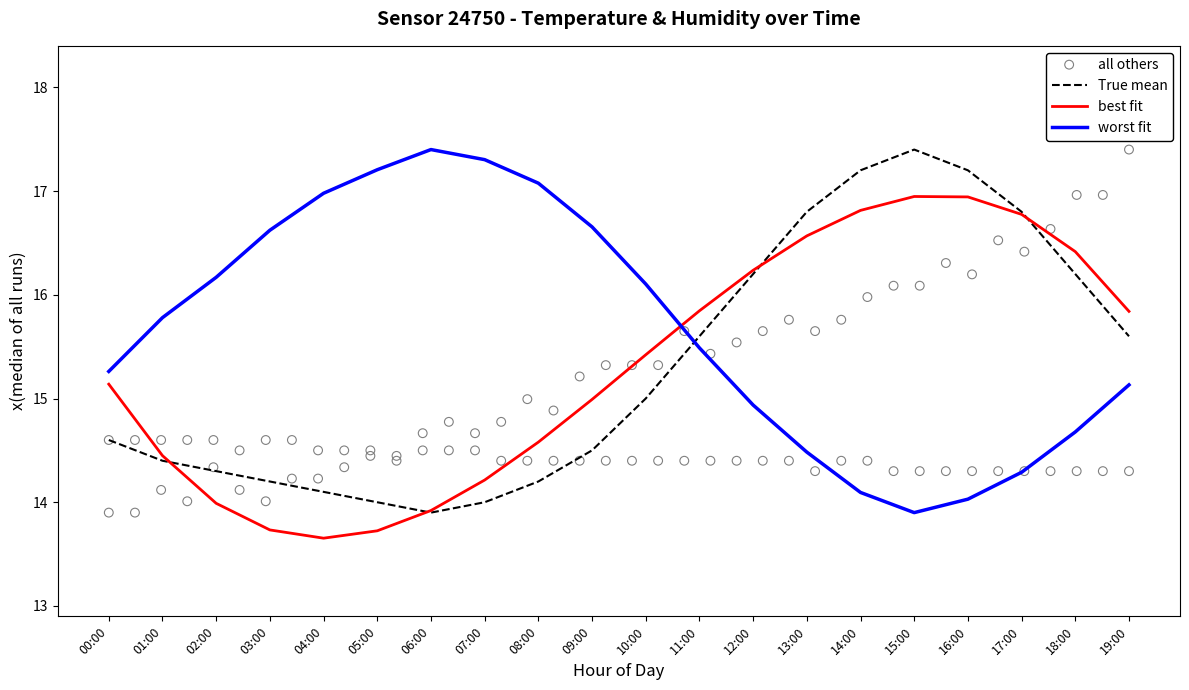

What is the highest value of the True mean series?

17.4